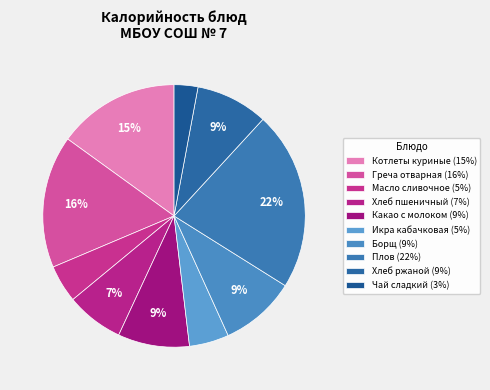

What percentage is NOT represented by Икра кабачковая?

95.1%